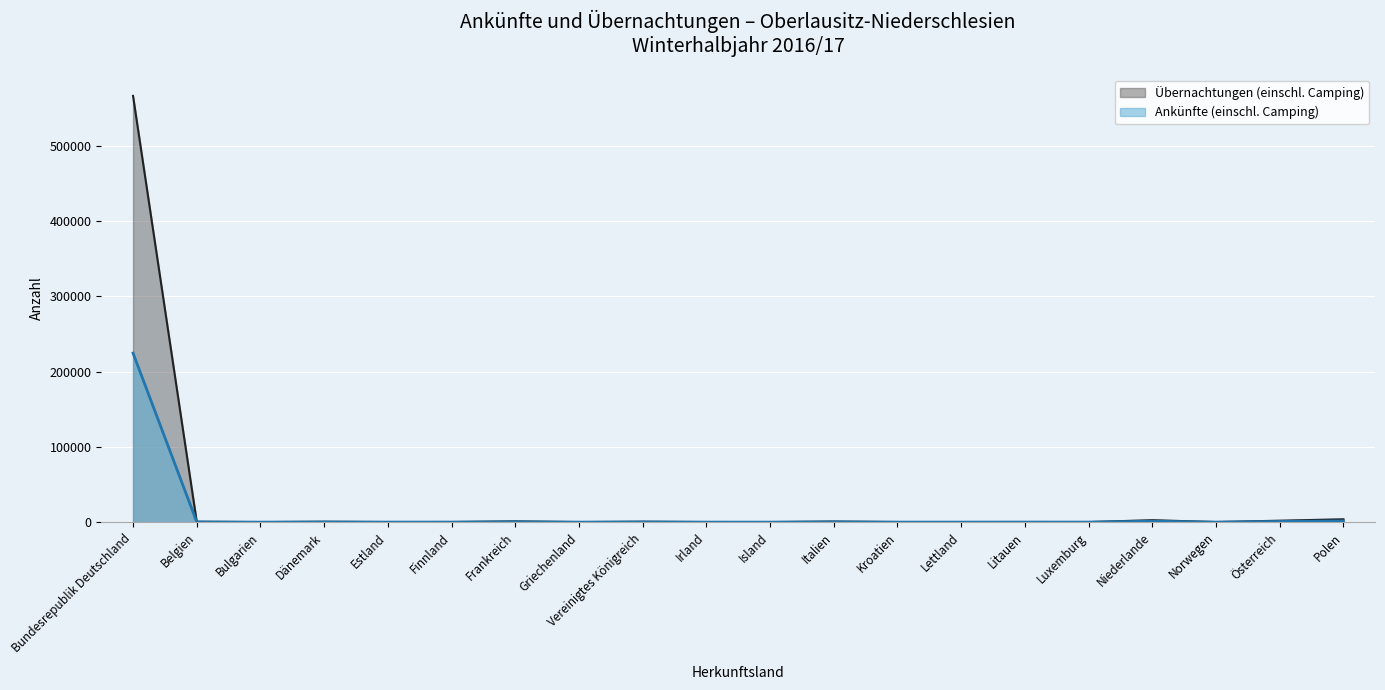

Which label corresponds to the largest value in the chart?

Bundesrepublik Deutschland